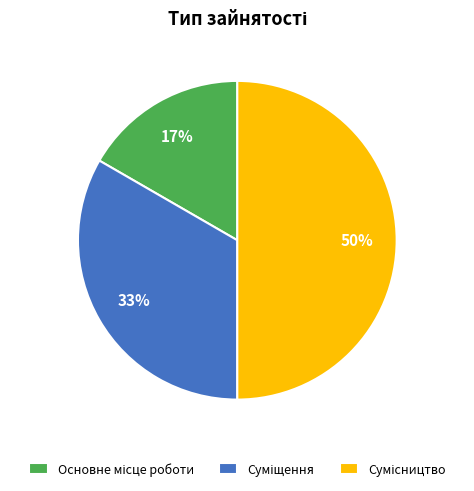

To the nearest percent, what is the difference between the largest and smallest slice percentages?

33%